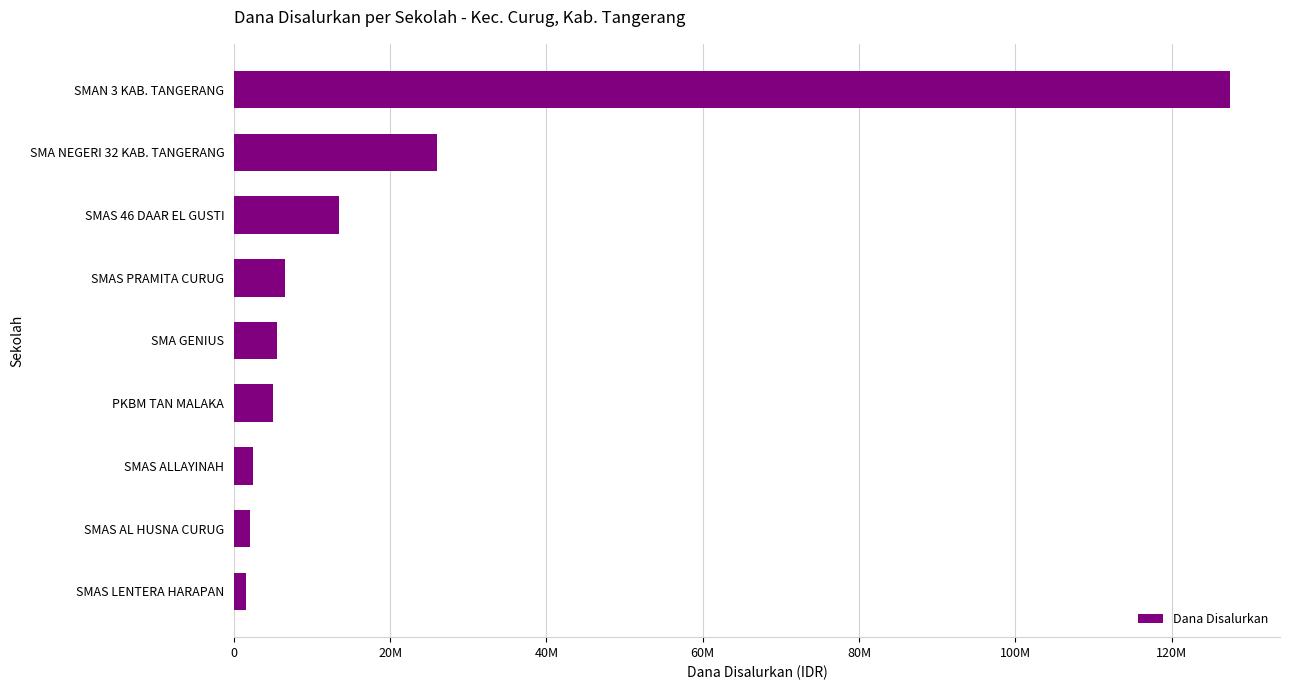

How many values are below 5500000?

4